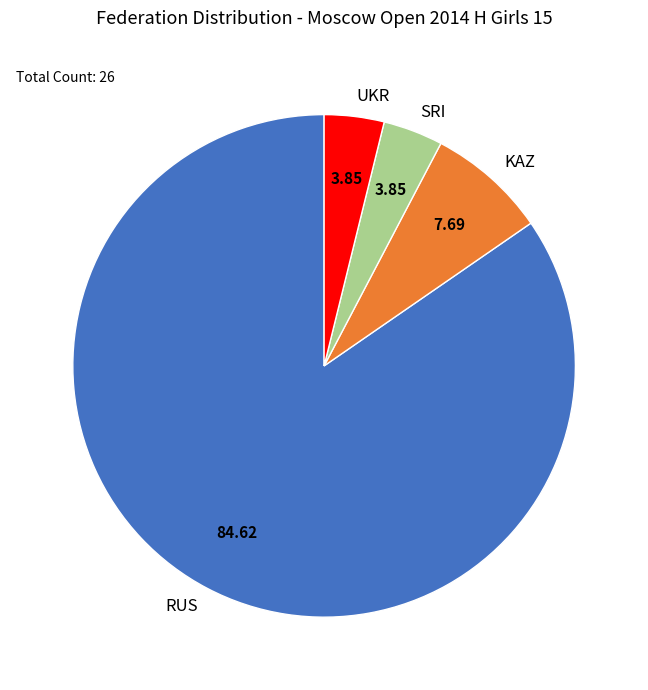

How many slices are in this pie chart?

4